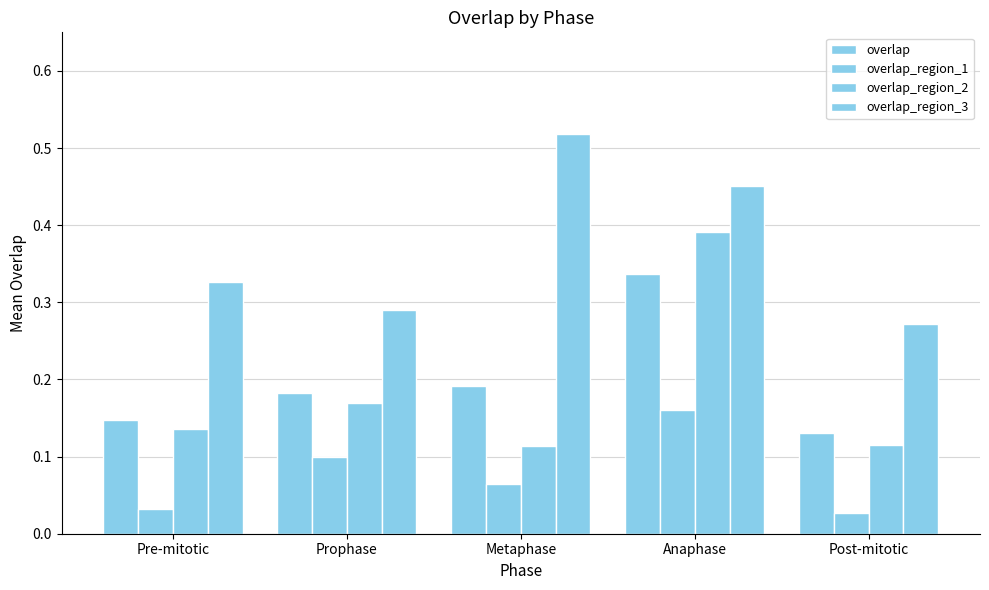

Are the bars horizontal?

No